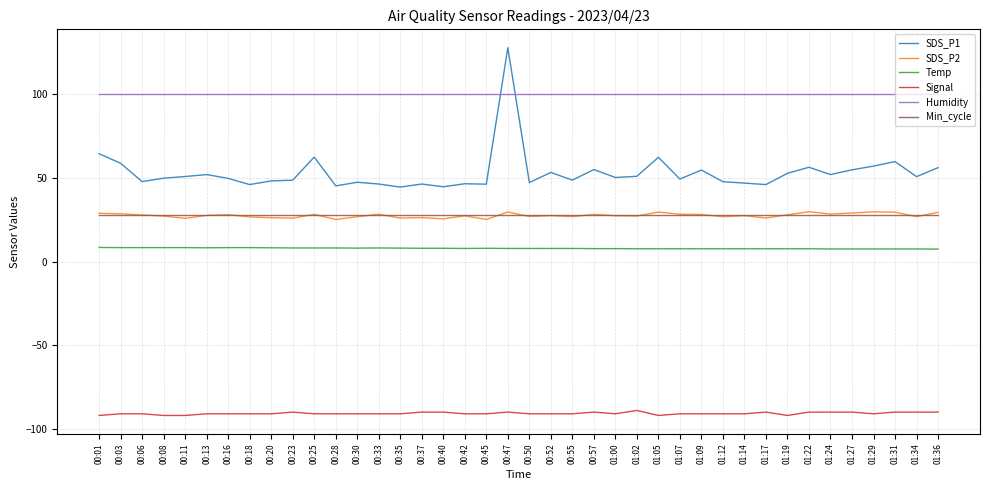

At which category is the sum across all series the highest?

00:47